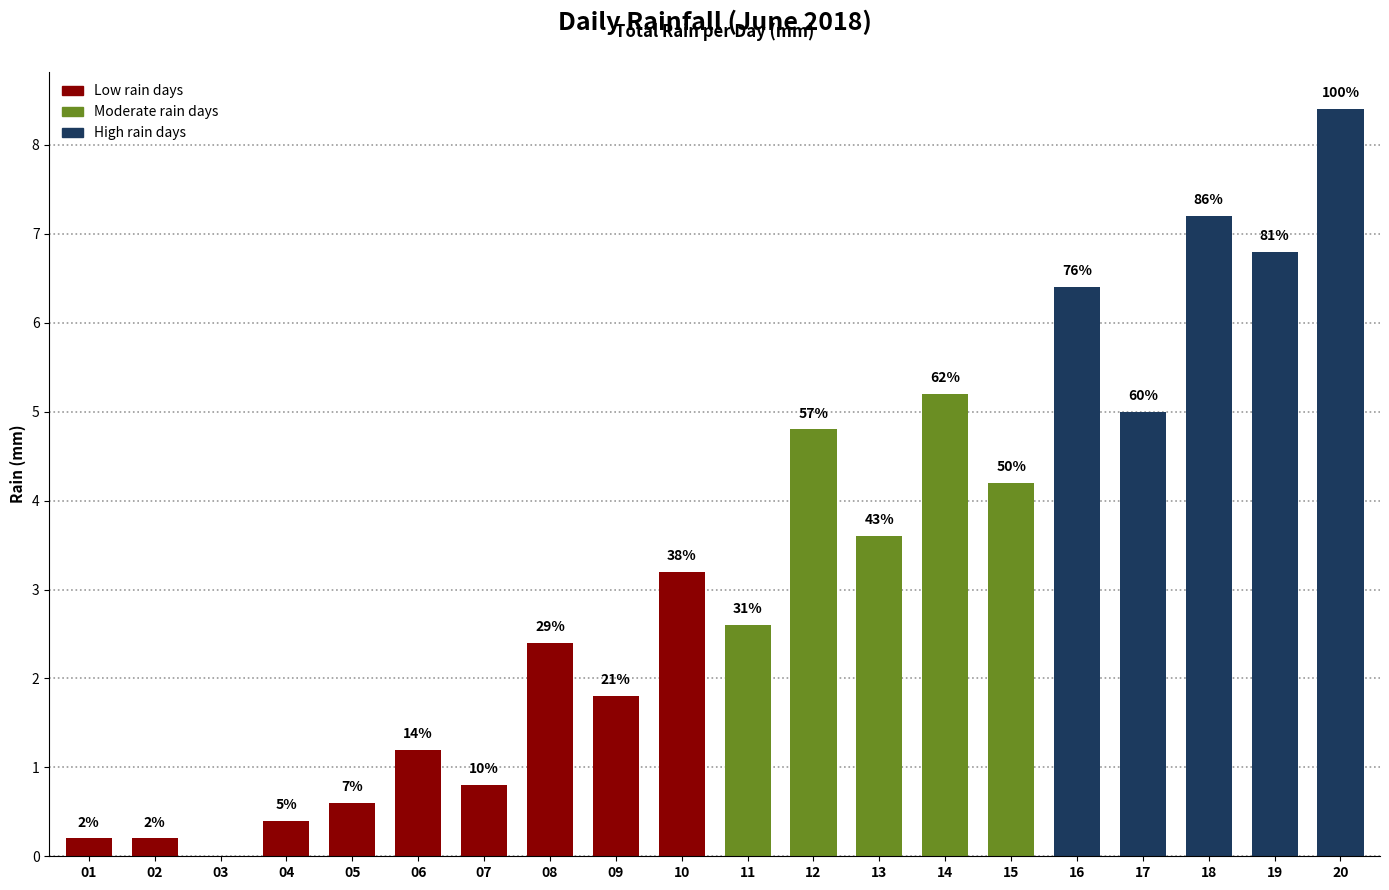

What is the difference between the maximum and second lowest values?

8.2